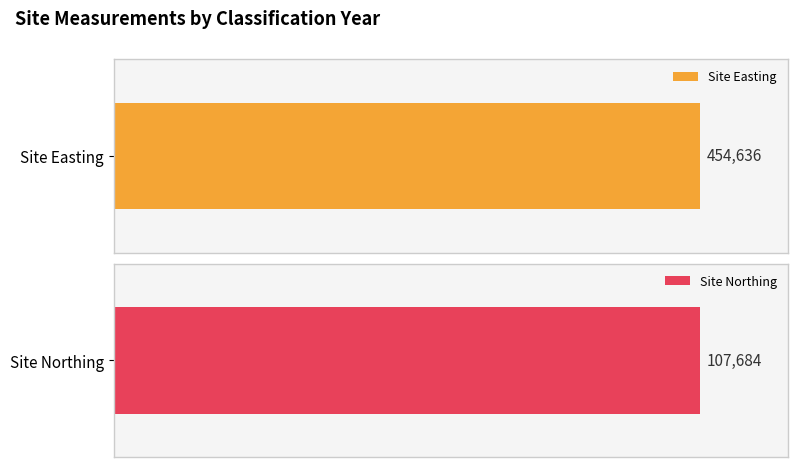

What is the average value of the Site Northing series?

107684